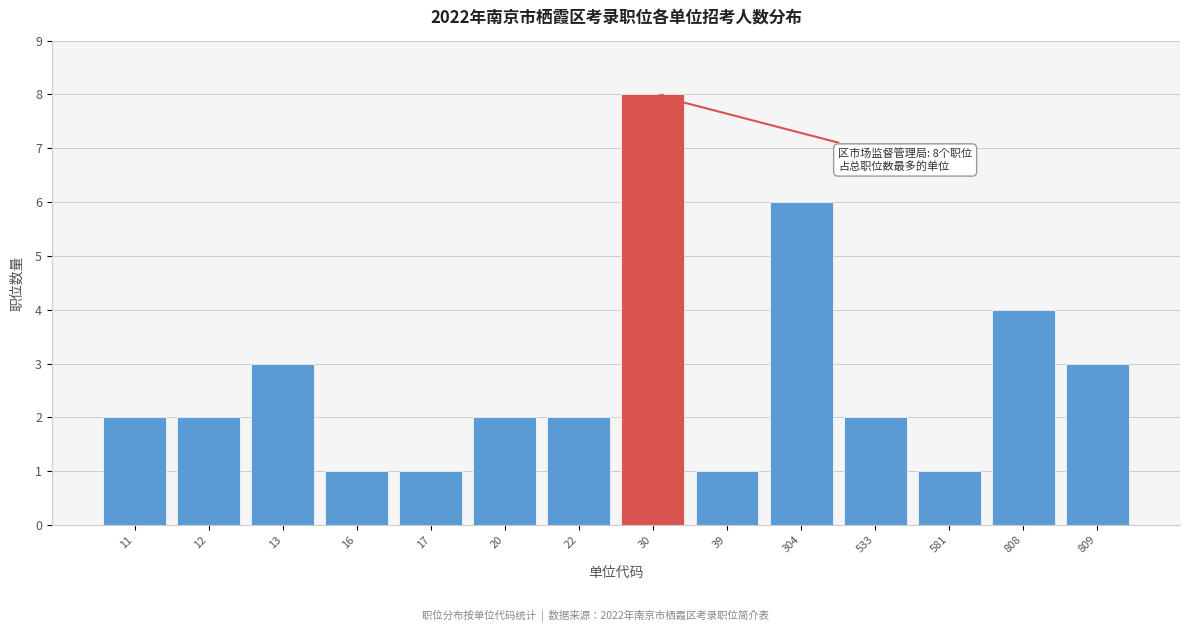

Reading right to left, transcribe all the data shown in this chart.

3	4	1	2	6	1	8	2	2	1	1	3	2	2